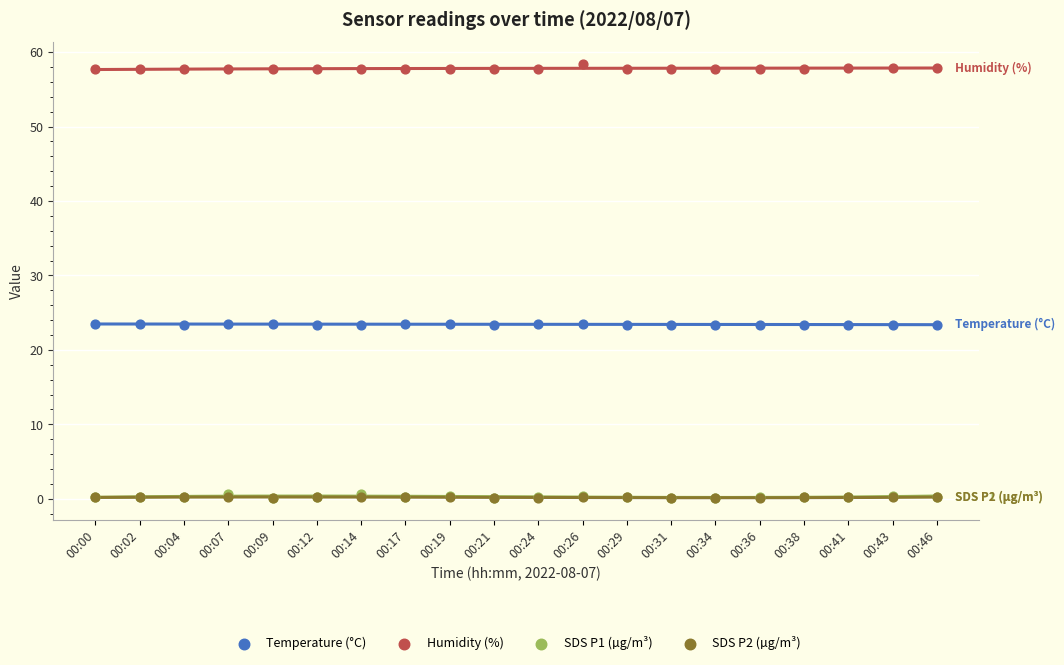

What are all the series names shown in the legend?

Temperature (°C), Humidity (%), SDS P1 (µg/m³), SDS P2 (µg/m³)